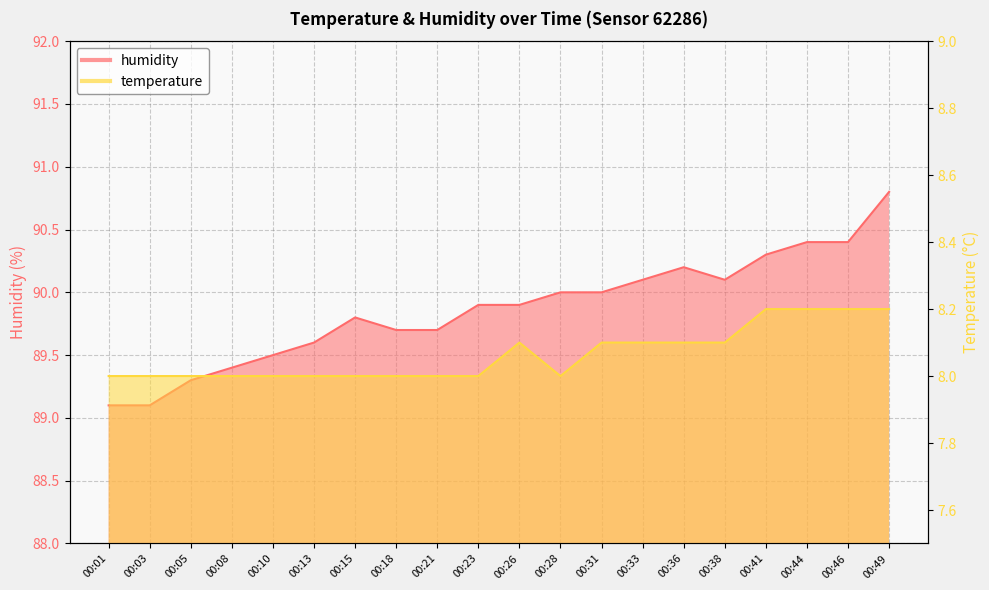

Where is humidity nearest to the value 89?

00:01